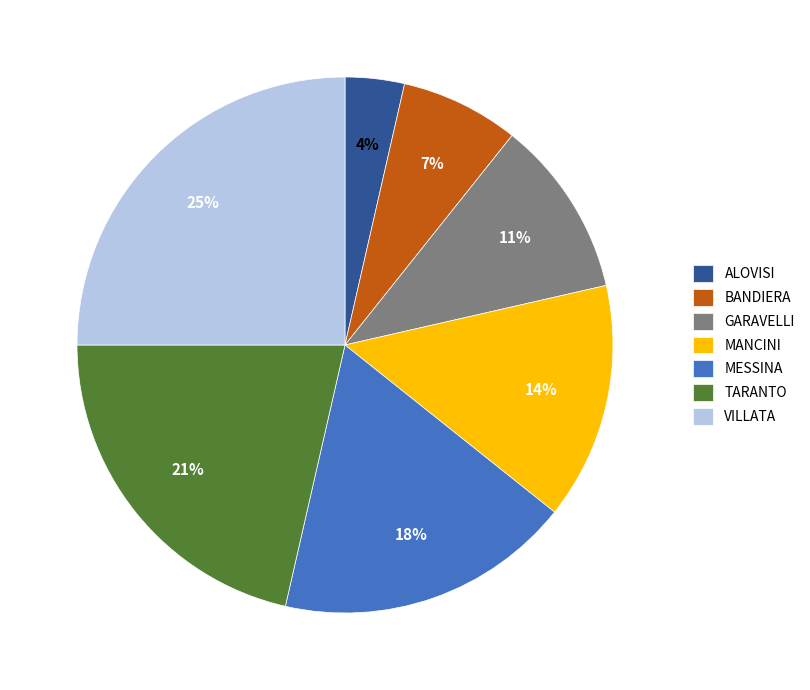

Is there a majority slice in this chart?

No